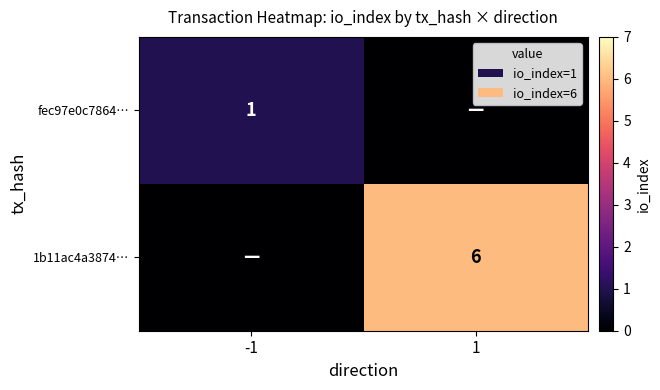

What is the total value across all series at 1?

6